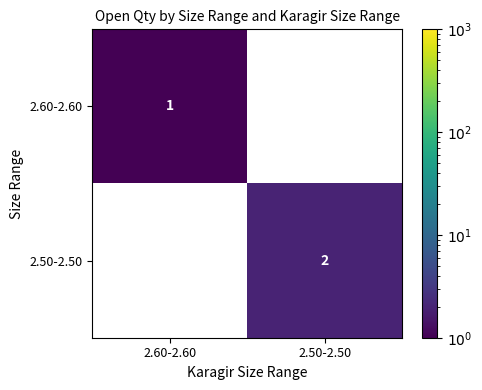

At how many categories does at least one series exceed 1?

1